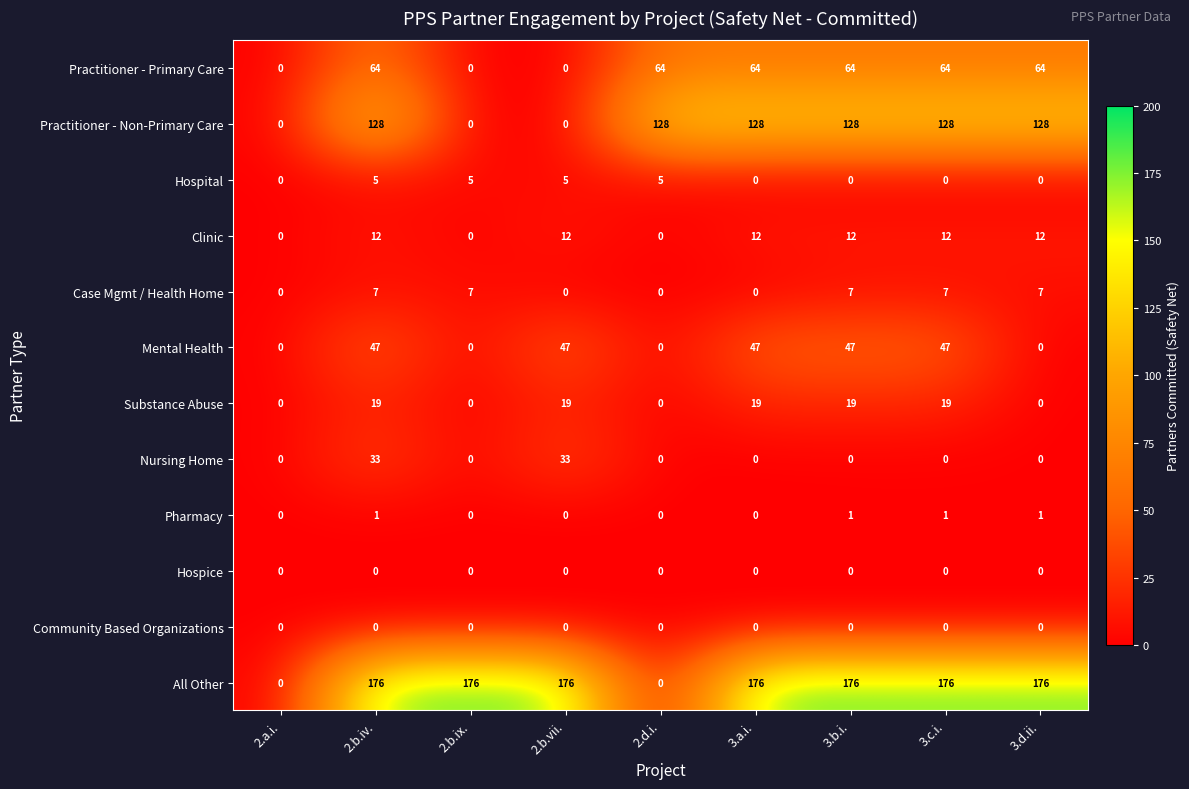

Which series has the largest total across all categories?

All Other